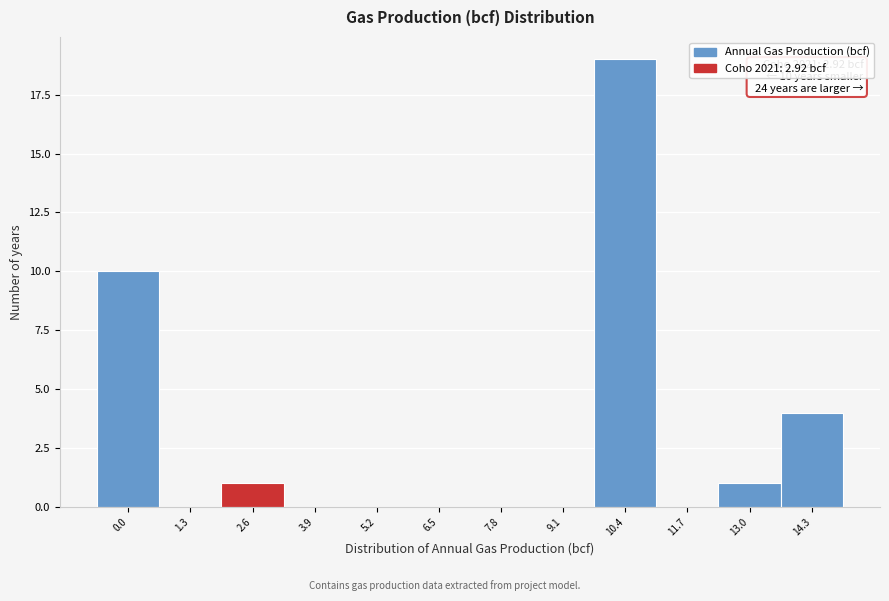

Reading left to right, extract all data points from this chart.

0.0=10	1.3=0	2.6=1	3.9=0	5.2=0	6.5=0	7.8=0	9.1=0	10.4=19	11.7=0	13.0=1	14.3=4